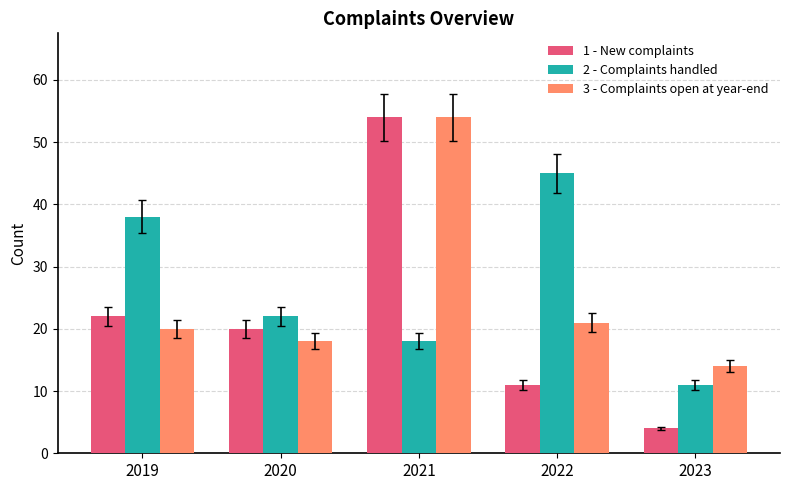

What is the value of the 2 - Complaints handled bar at the 4th from the left?

45